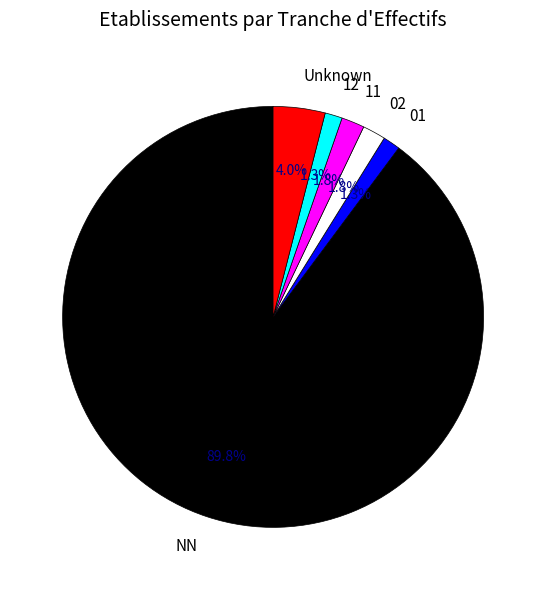

True or false: 12 accounts for 15% of the total.

False